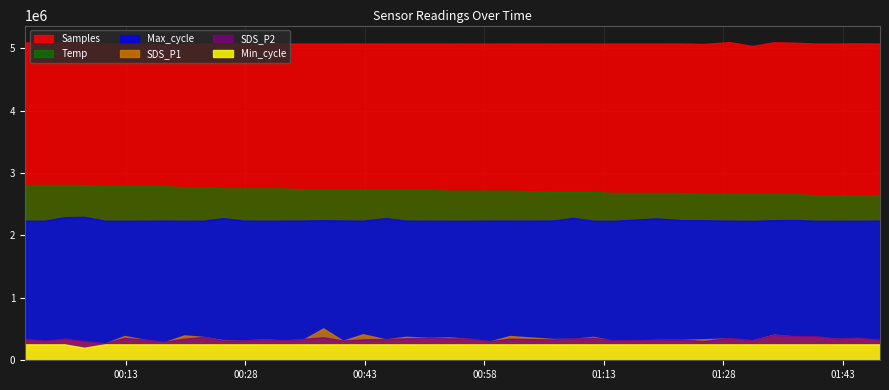

What is the difference between the second highest and minimum values in the Samples series?

61505.0